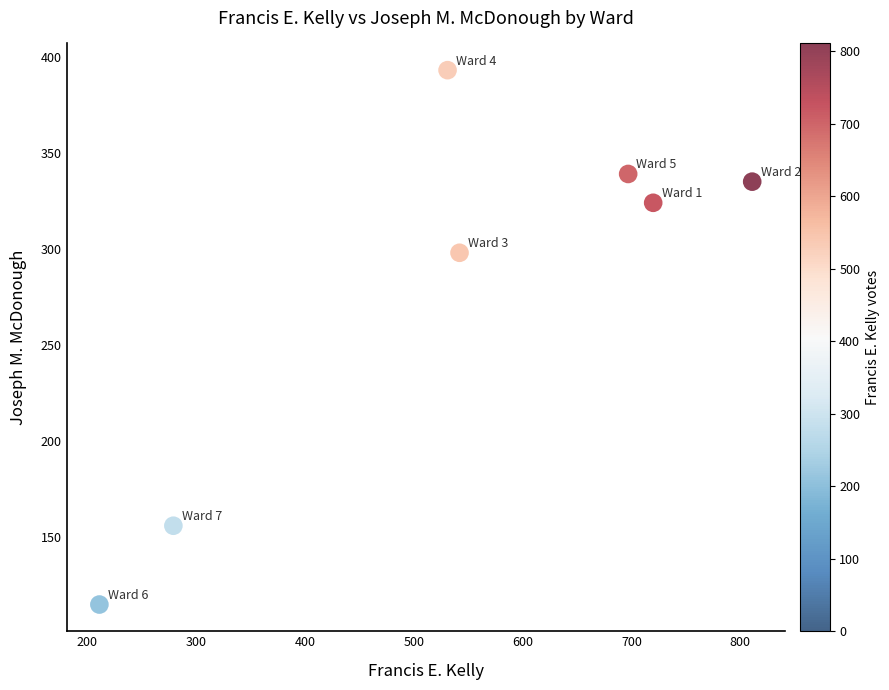

What is the average X value?

542